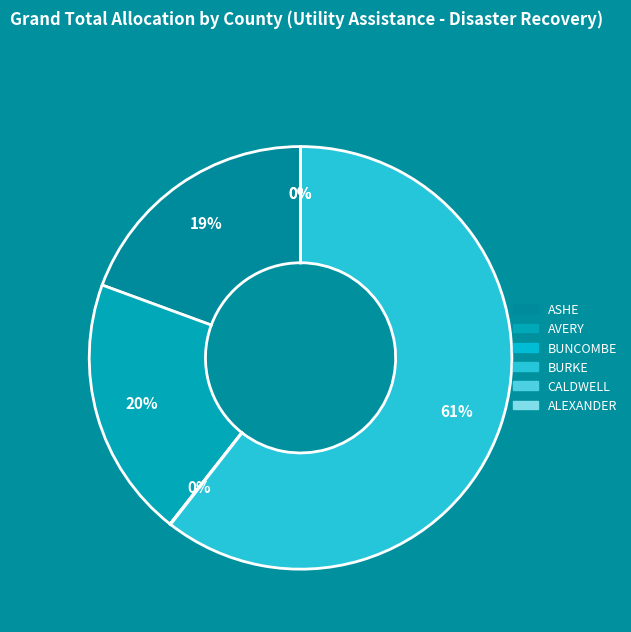

Does any single category account for the majority?

Yes